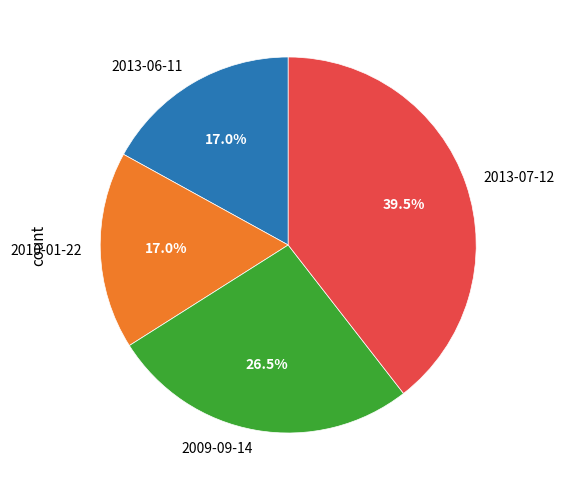

The 2013-07-12 slice represents 32% of the pie. True or false?

False